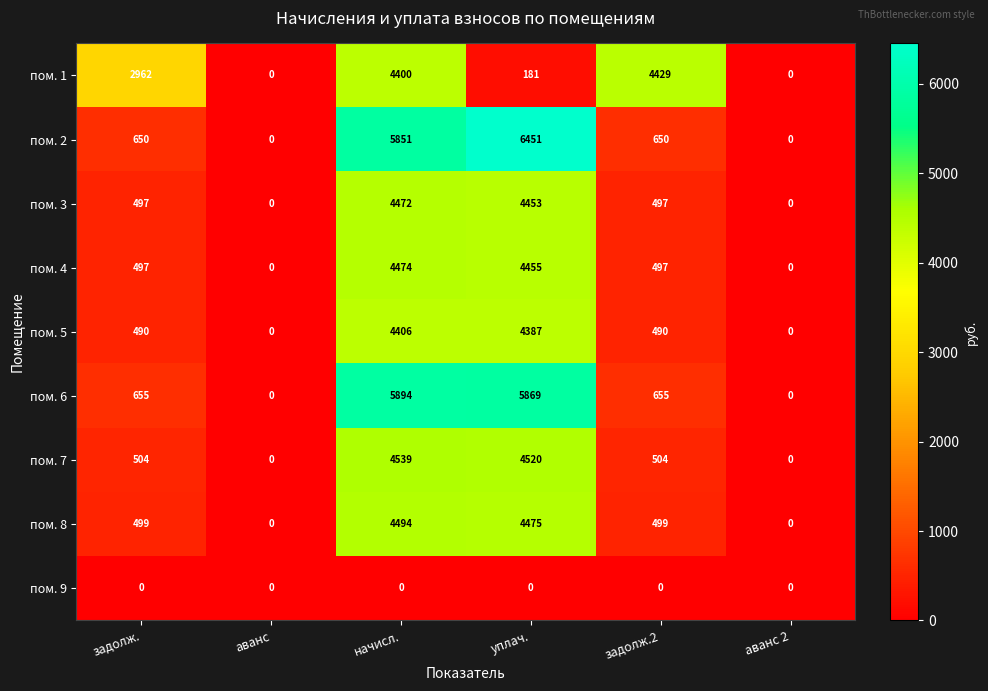

Between аванс and уплач., which series saw the biggest shift?

пом. 2